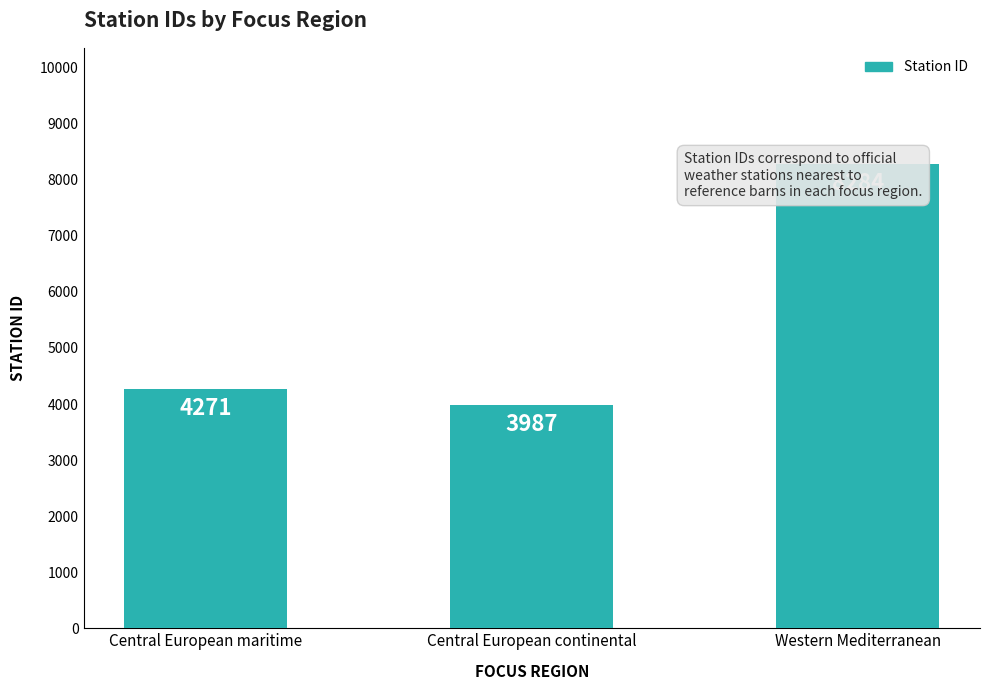

At which label is the value closest to 6135?

Central European maritime